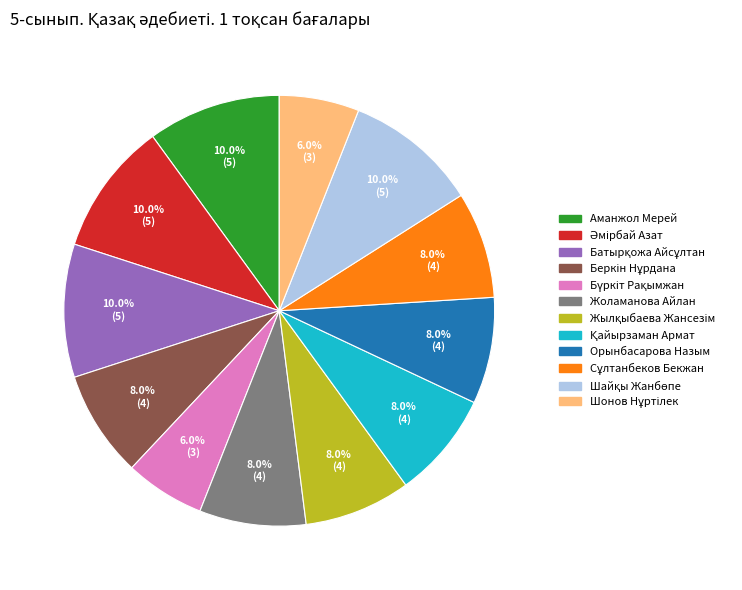

What percentage is the Аманжол Мерей slice, to the nearest percent?

10%